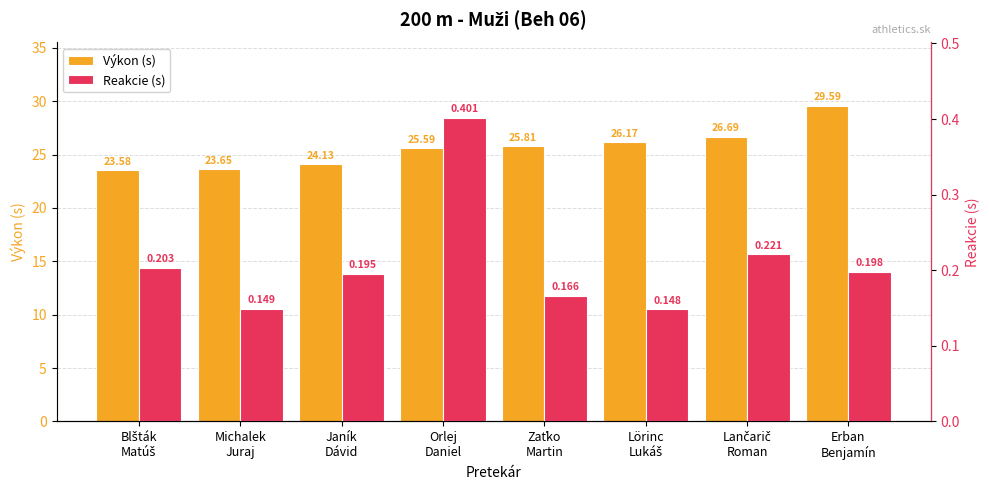

Rank the categories by Výkon (s) value from lowest to highest.

Blšták
Matúš, Michalek
Juraj, Janík
Dávid, Orlej
Daniel, Zaťko
Martin, Lörinc
Lukáš, Lančarič
Roman, Erban
Benjamín